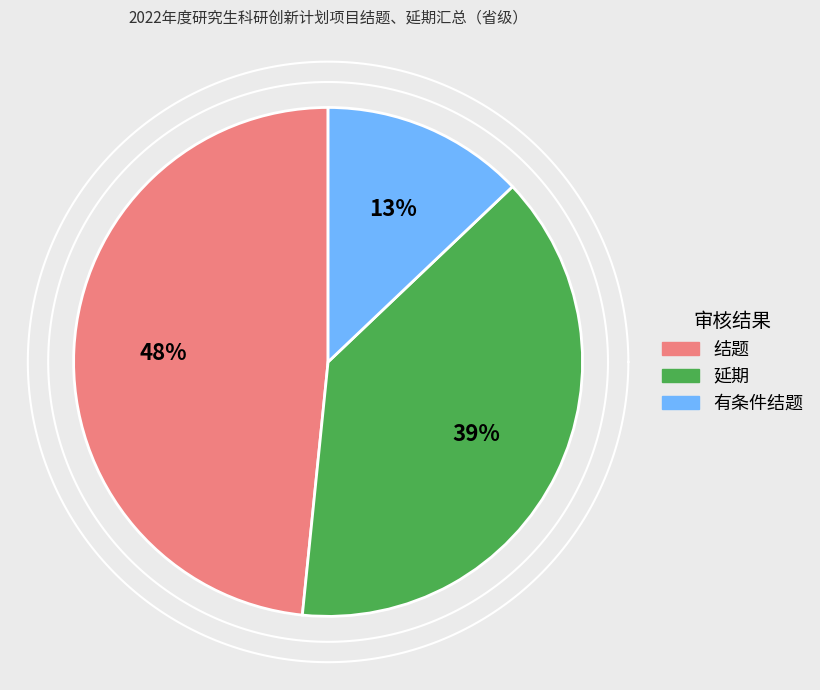

Rank the categories by value from highest to lowest.

结题, 延期, 有条件结题